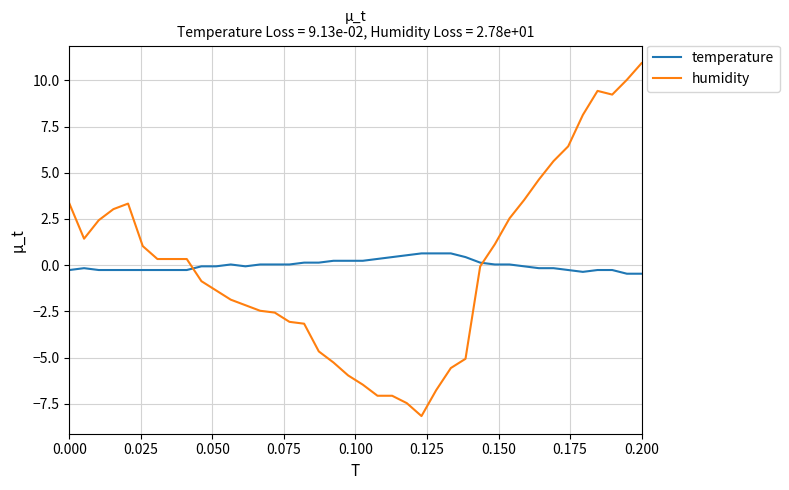

What is the maximum value for humidity?

10.9